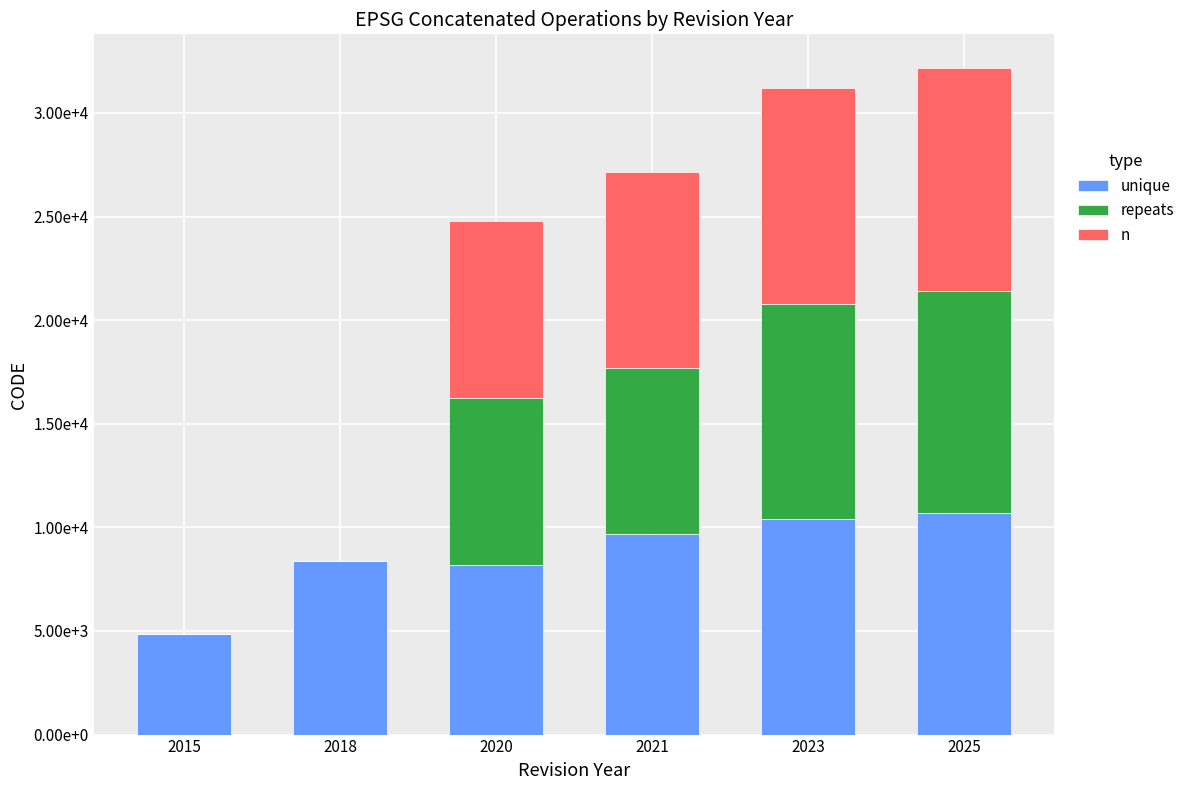

Between 2021 and 2025, which series saw the biggest shift?

repeats